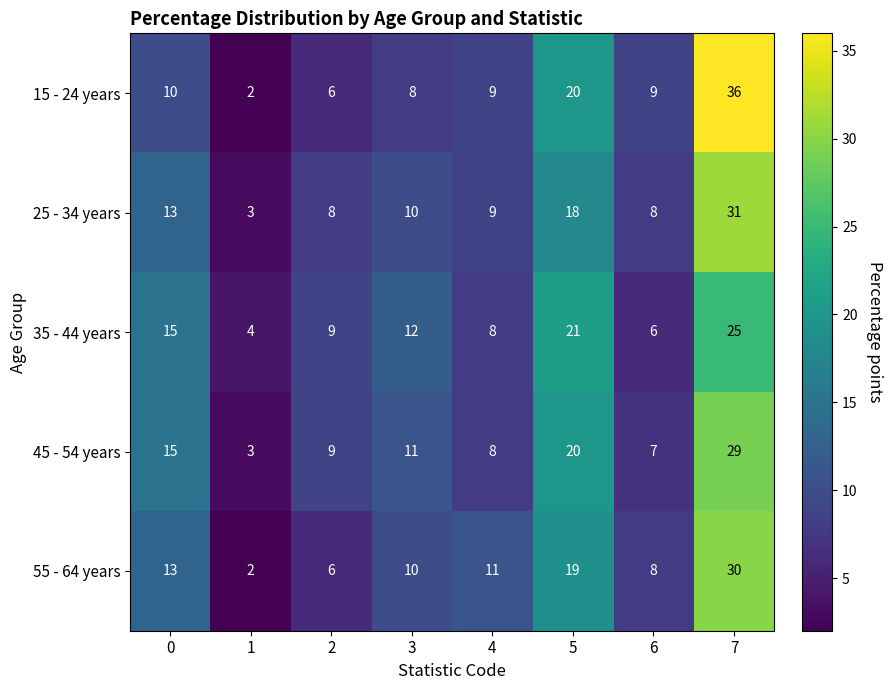

At which category is the sum across all series the highest?

7